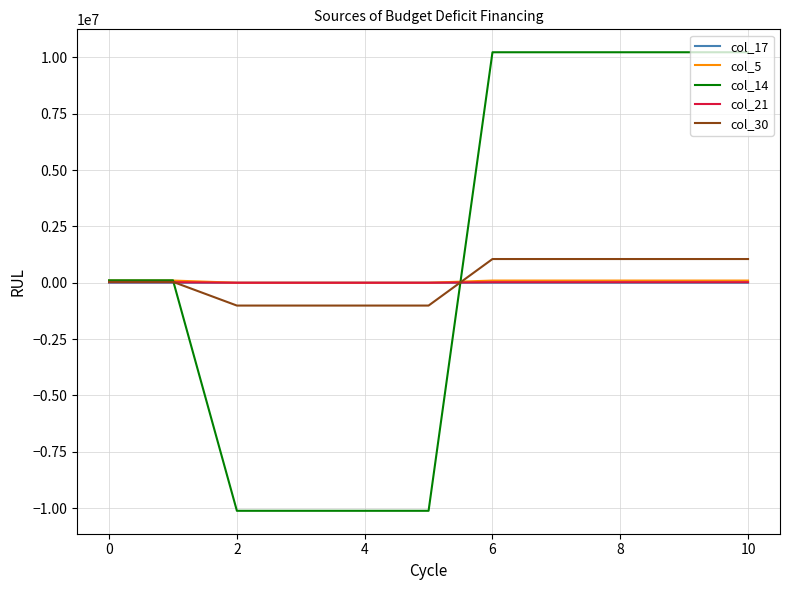

True or false: col_17 and col_14 cross at least once.

True